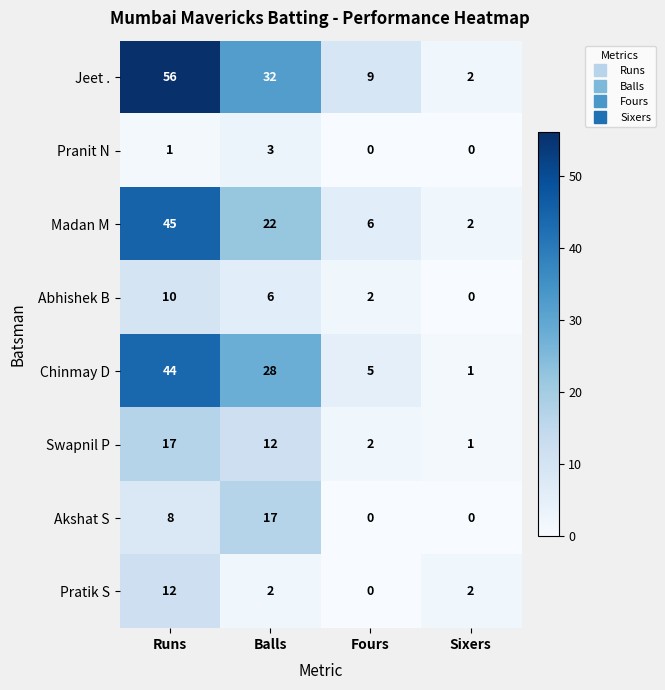

What is the average value of the Akshat S series?

6